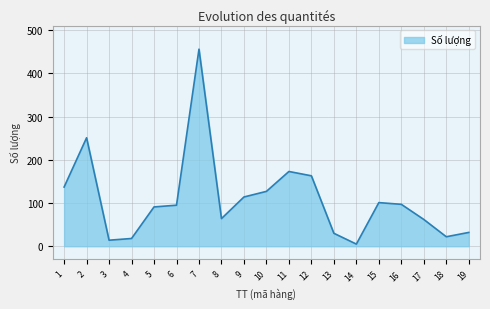

What is the maximum value shown in the chart?

456